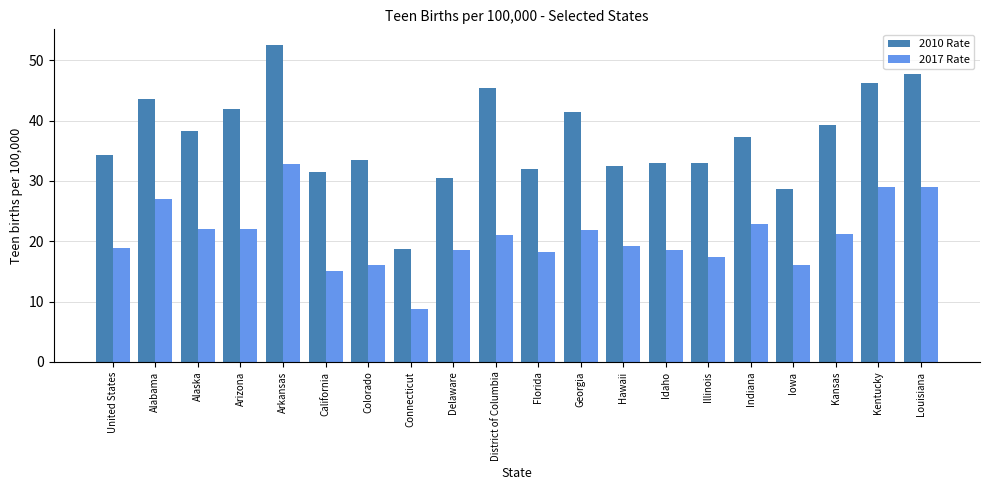

Between Connecticut and Delaware, which series saw the biggest shift?

2010 Rate